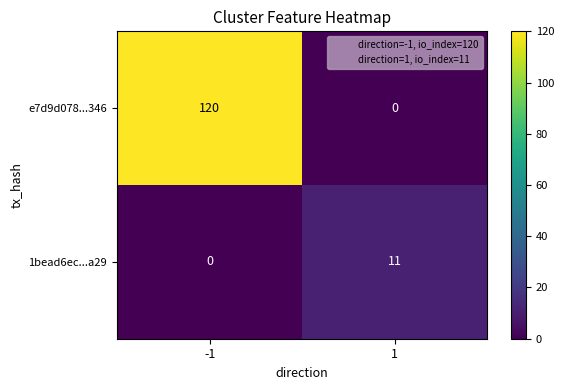

Which series has the largest range (max minus min)?

e7d9d078...346